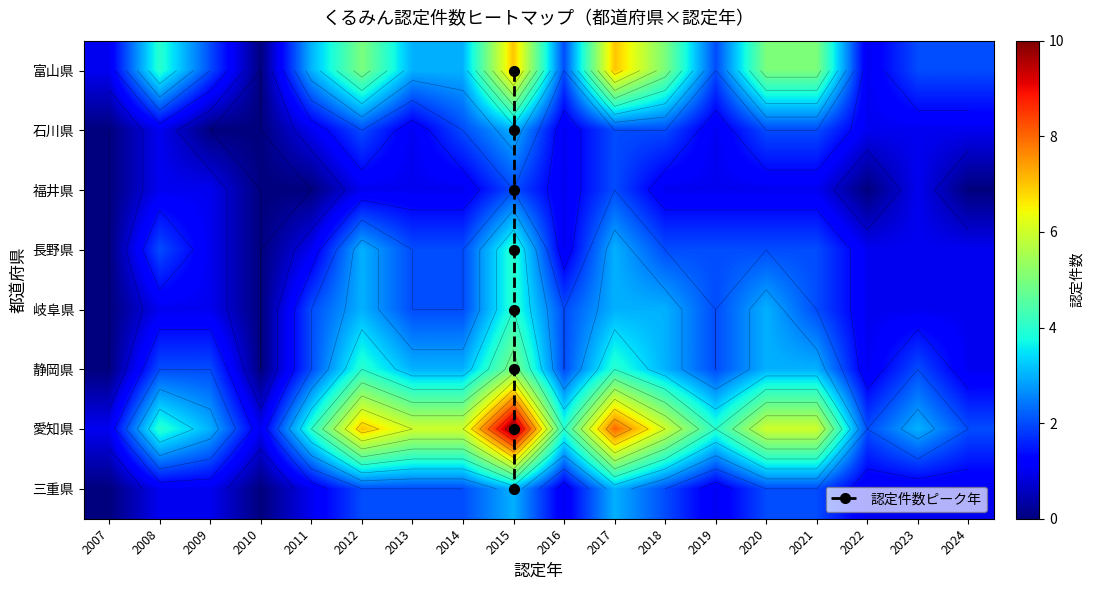

Rank the series by their maximum value, from lowest to highest.

福井県, 石川県, 三重県, 長野県, 岐阜県, 静岡県, 富山県, 愛知県